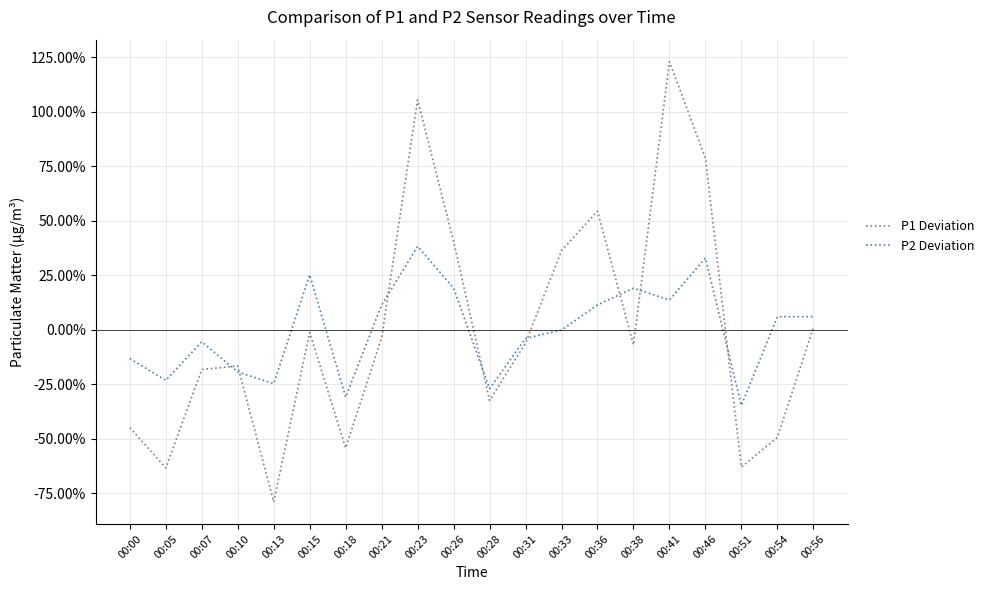

What are all the series names shown in the legend?

P1 Deviation, P2 Deviation